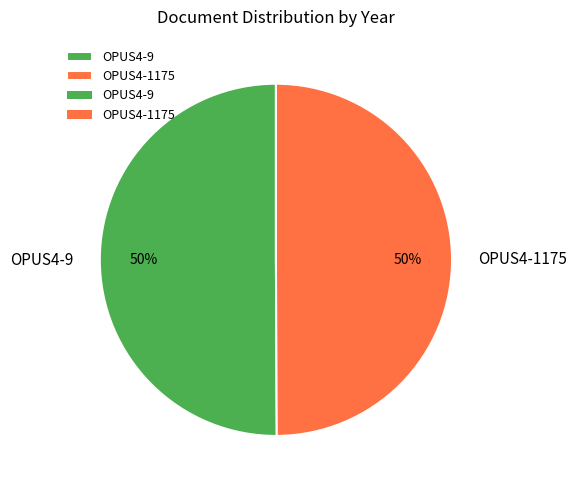

Is it true that OPUS4-9 is 60% of the pie?

False